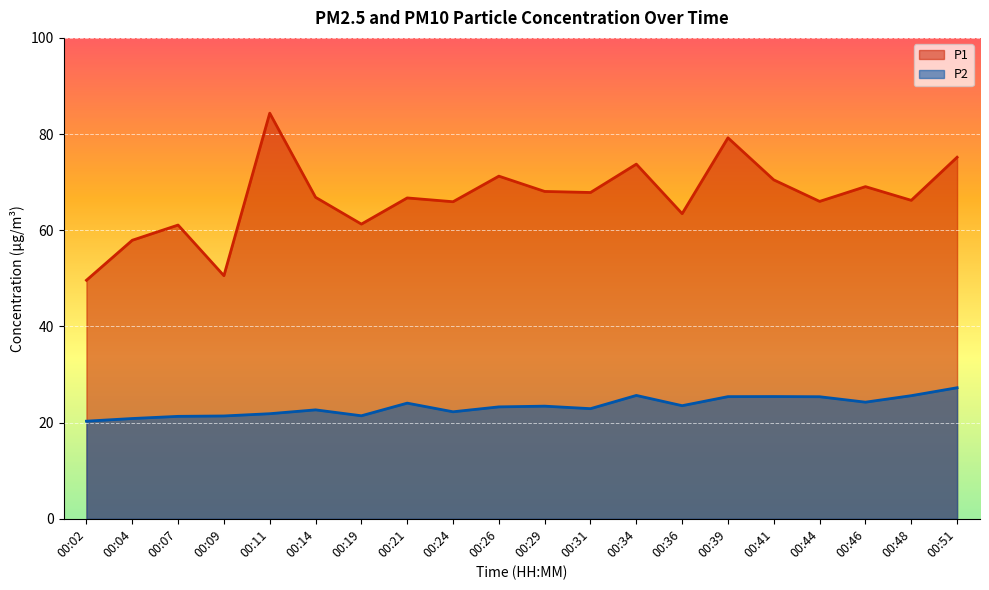

Reading left to right, extract all data points from this chart.

P1: 49.6	57.9	61.1	50.5	84.3	66.8	61.3	66.7	65.9	71.2	68.1	67.8	73.8	63.5	79.2	70.5	66.0	69.1	66.2	75.2
P2: 20.3	20.9	21.3	21.4	21.9	22.6	21.4	24.1	22.2	23.3	23.4	22.9	25.6	23.5	25.4	25.4	25.4	24.2	25.6	27.2